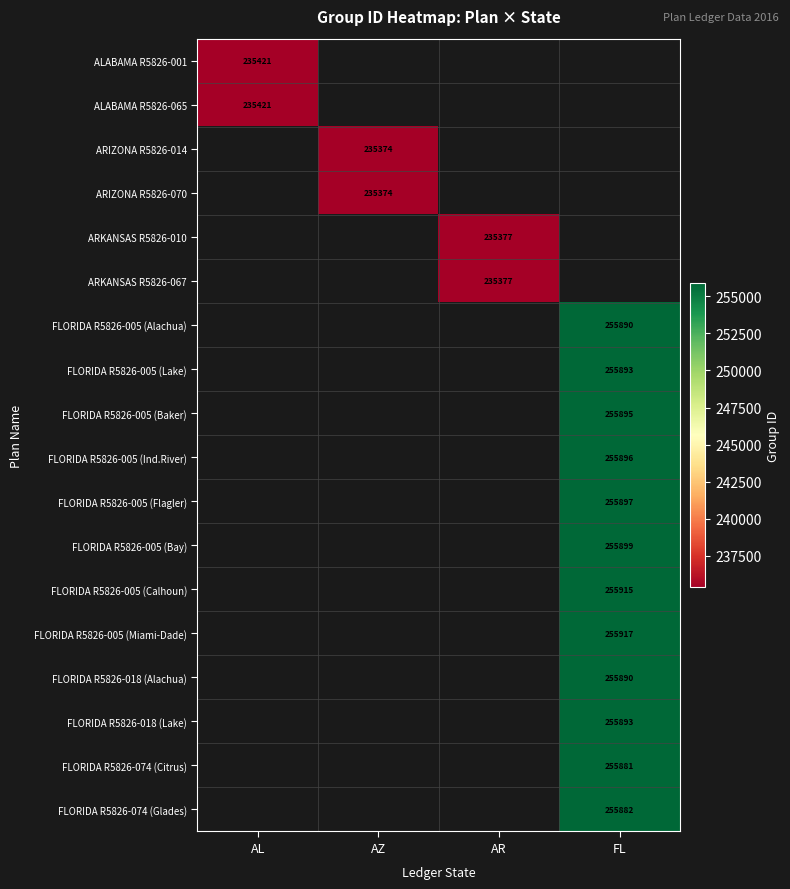

Is it true that FLORIDA R5826-005 (Ind.River) equals 255896 at FL?

True